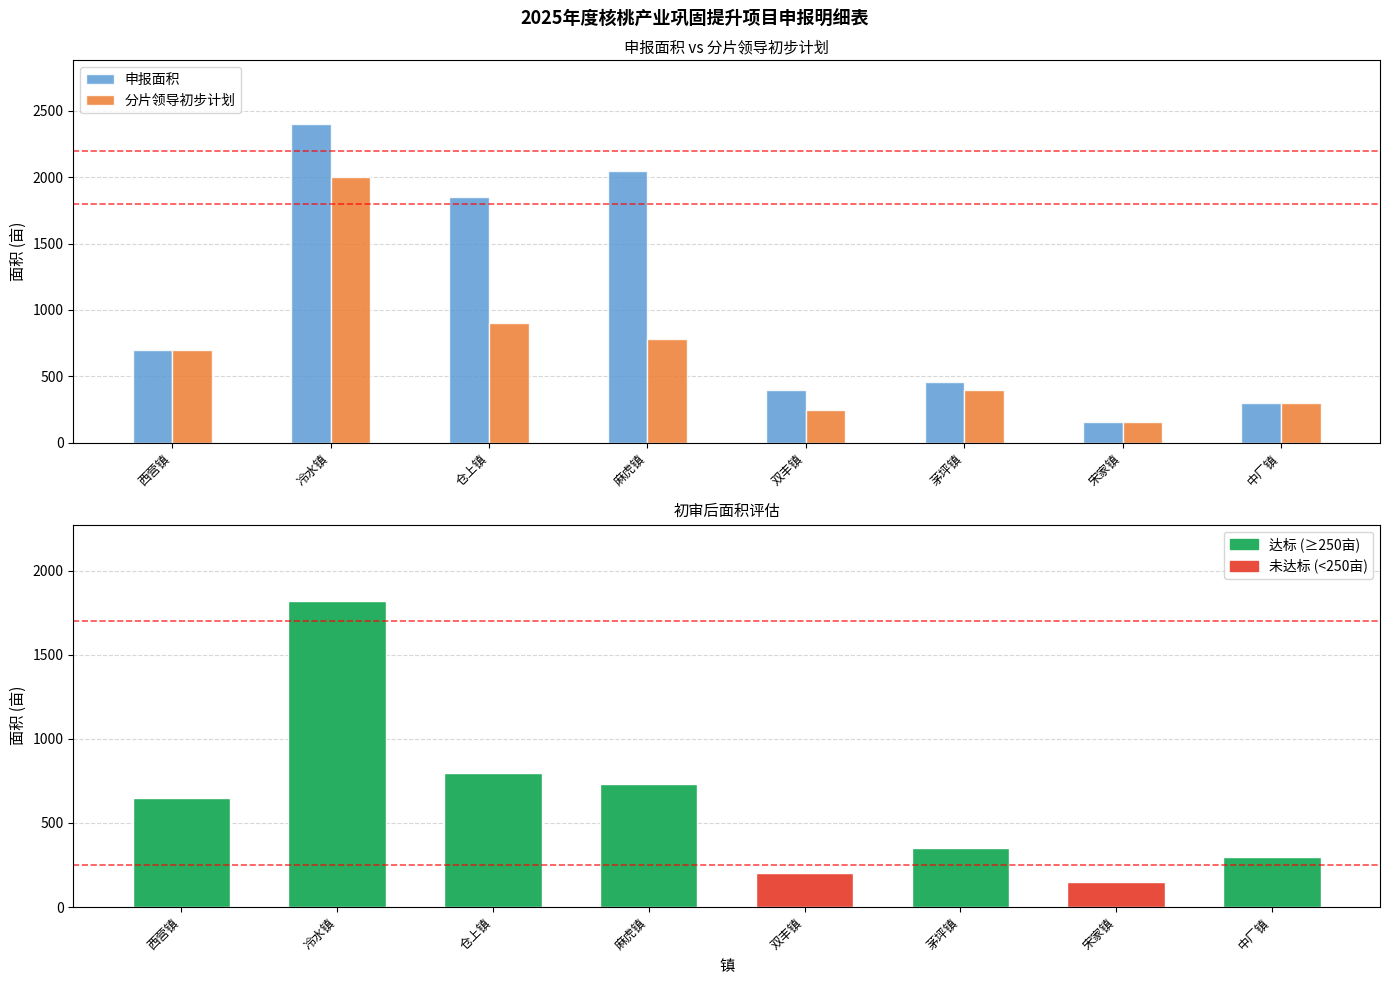

What is the value of the 分片领导初步计划 bar at the 5th from the left?

250